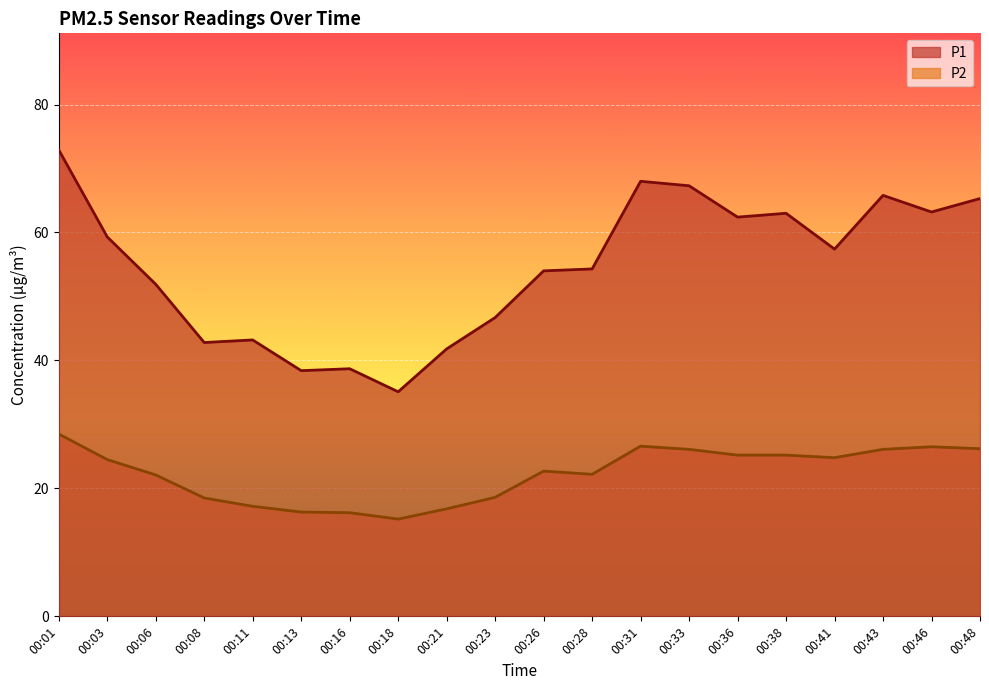

Reading left to right, list all the values displayed in this chart.

P1: 00:01=72.9	00:03=59.3	00:06=51.9	00:08=42.8	00:11=43.2	00:13=38.4	00:16=38.7	00:18=35.1	00:21=41.8	00:23=46.7	00:26=54.0	00:28=54.3	00:31=68.0	00:33=67.3	00:36=62.4	00:38=63.0	00:41=57.4	00:43=65.8	00:46=63.2	00:48=65.3
P2: 00:01=28.5	00:03=24.5	00:06=22.1	00:08=18.5	00:11=17.2	00:13=16.3	00:16=16.2	00:18=15.2	00:21=16.8	00:23=18.6	00:26=22.7	00:28=22.2	00:31=26.6	00:33=26.1	00:36=25.2	00:38=25.2	00:41=24.8	00:43=26.1	00:46=26.5	00:48=26.2